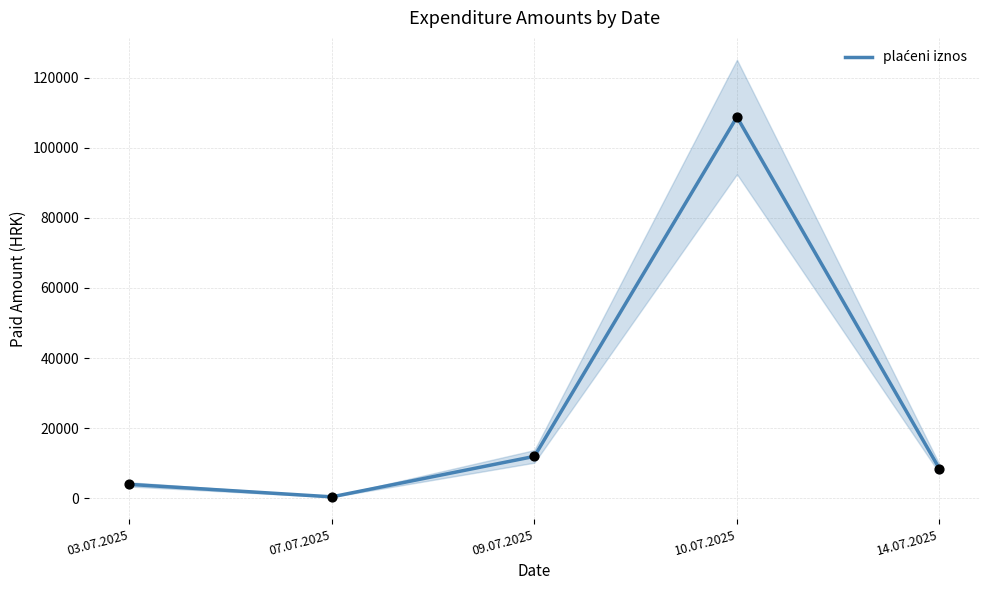

What is the change in value from 07.07.2025 to 09.07.2025?

+11535.8